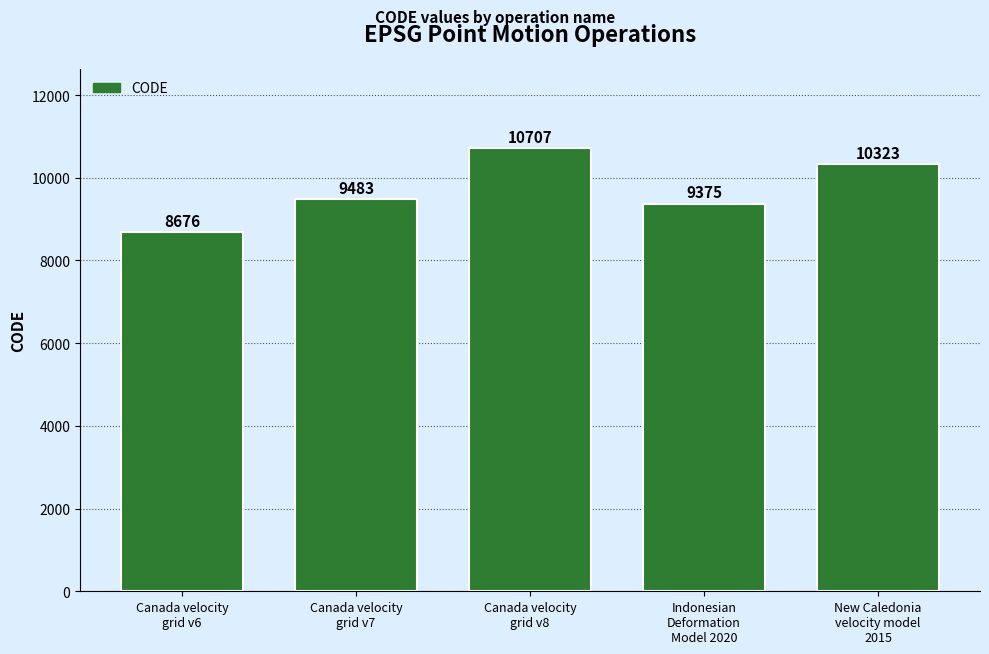

What is the label of the 5th bar from the right?

Canada velocity
grid v6